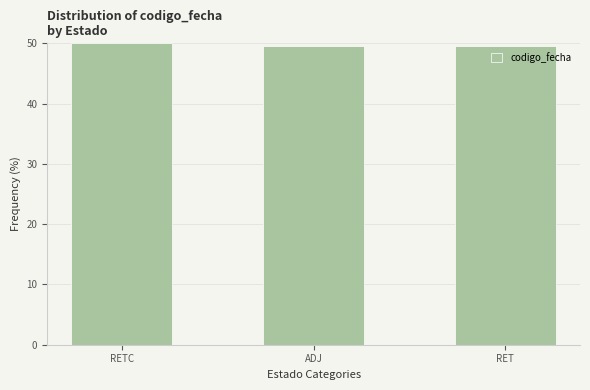

What value does the data have at ADJ?

49.6